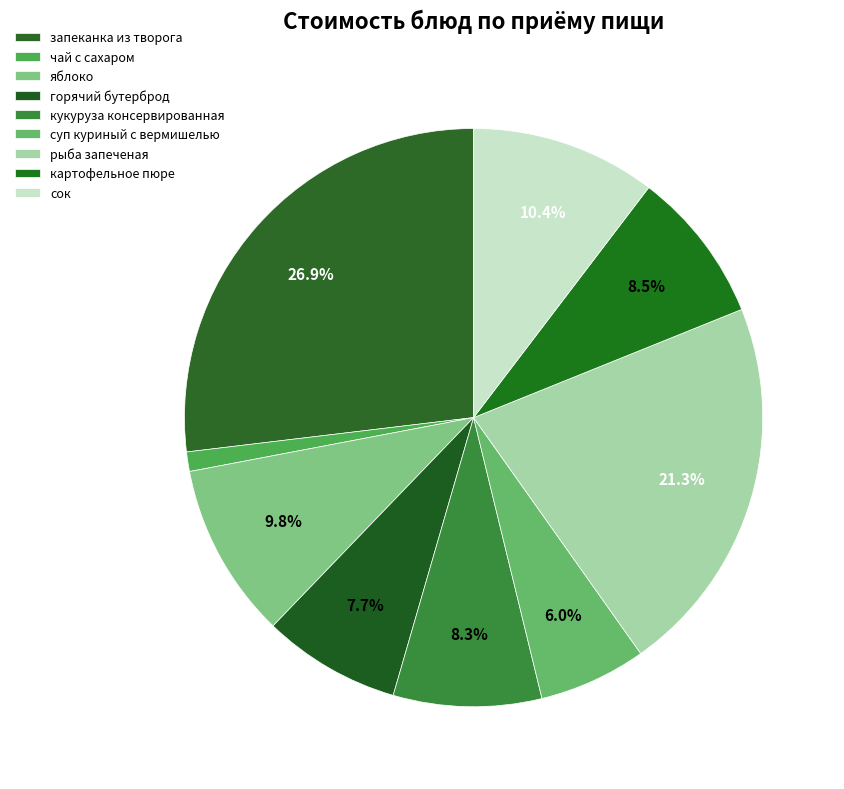

To the nearest percent, what portion does горячий бутерброд represent?

8%